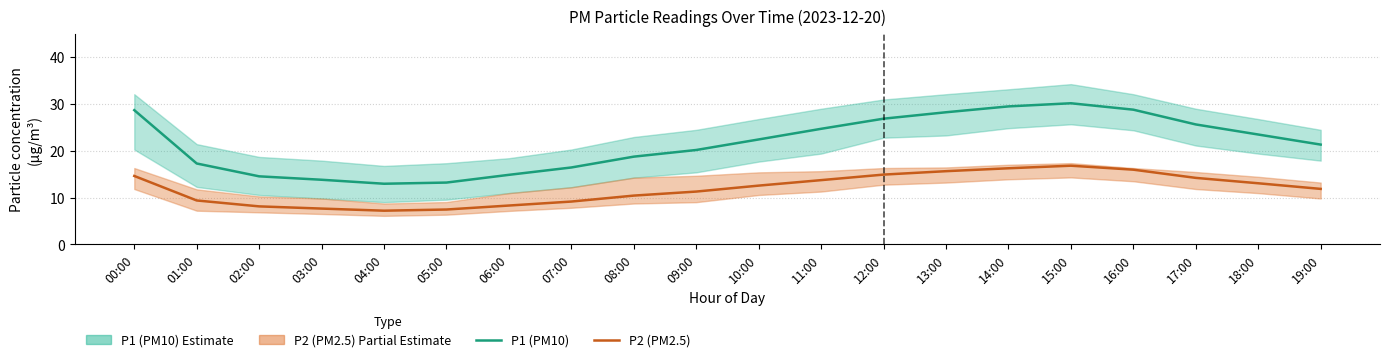

How many lines are shown in the chart?

2